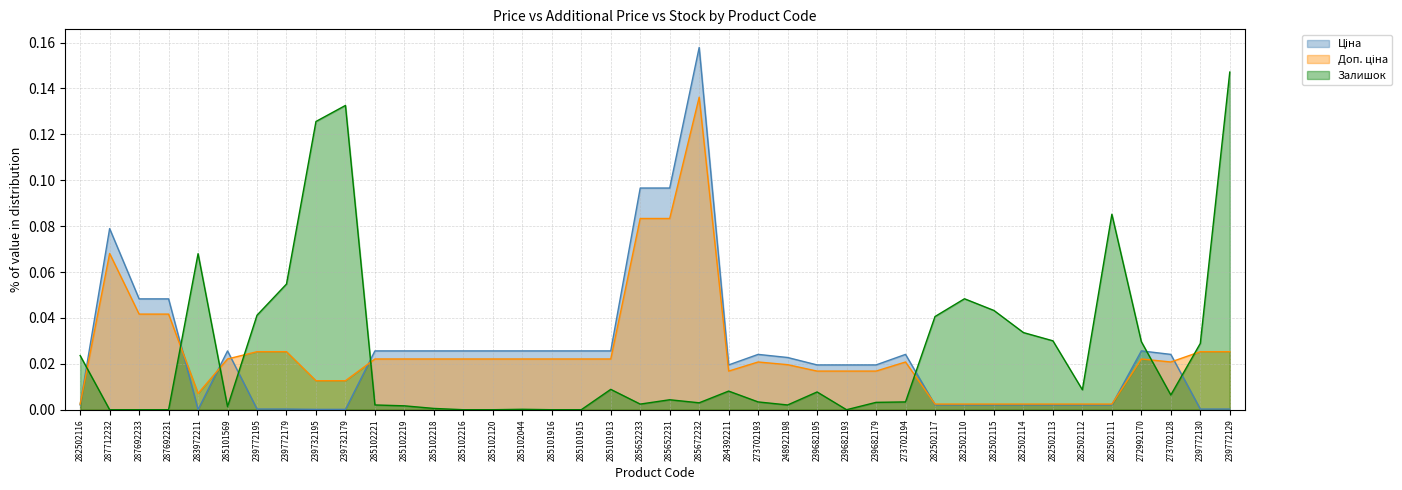

What is the label of the 5th point from the right?

282502111